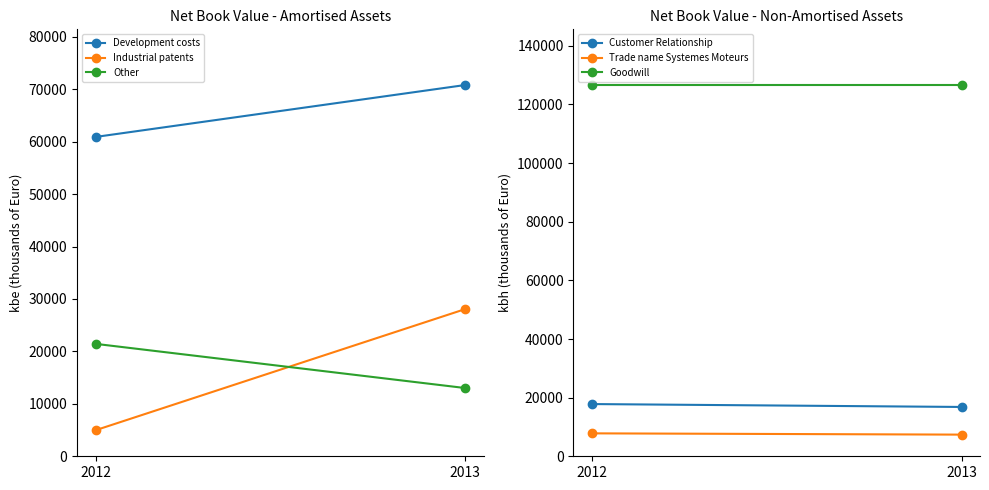

Reading left to right, transcribe all the data shown in this chart.

Development costs: 60896	70799
Industrial patents: 4967	28064
Other: 21441	13014
Customer Relationship: 17813	16823
Trade name Systemes Moteurs: 7821	7386
Goodwill: 126639	126639